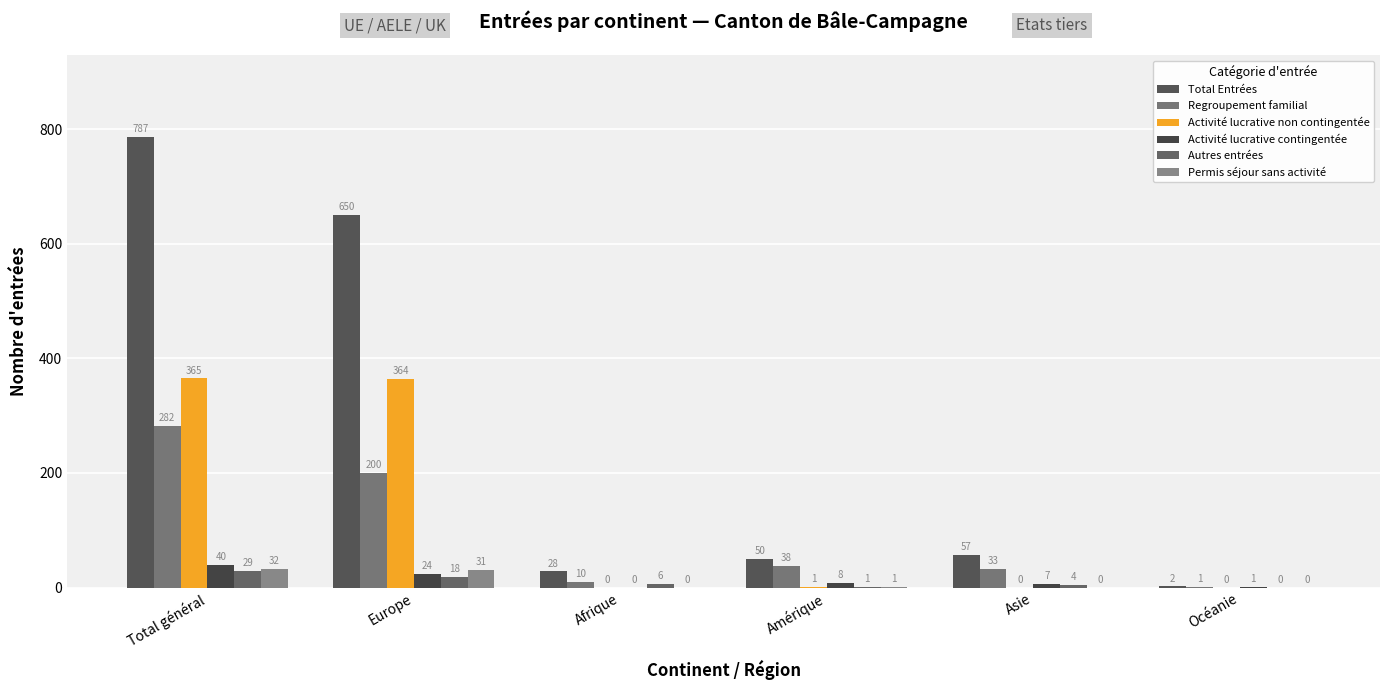

Are the bars horizontal?

No